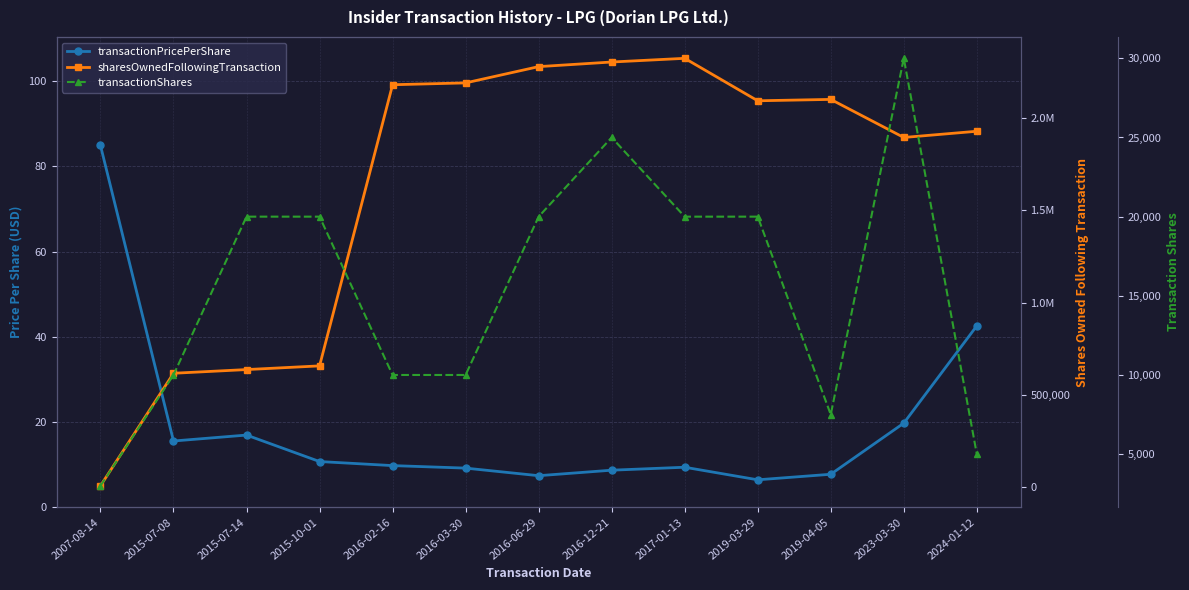

How many series are shown in this chart?

3